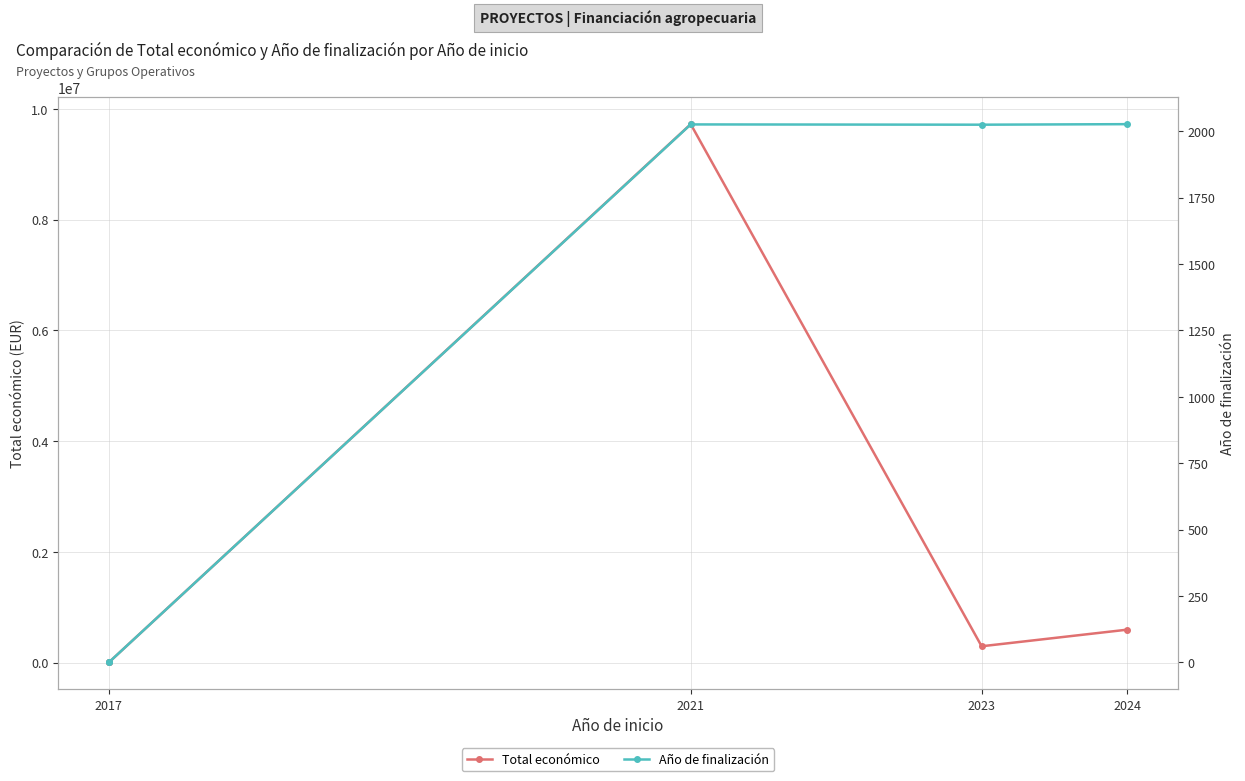

What is the minimum value for Total económico?

3840